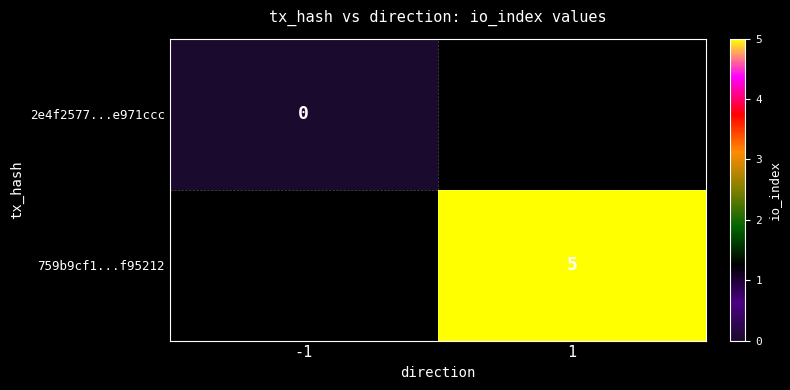

Is the value of 759b9cf1...f95212 at -1 greater than the value of 2e4f2577...e971ccc at 1?

No